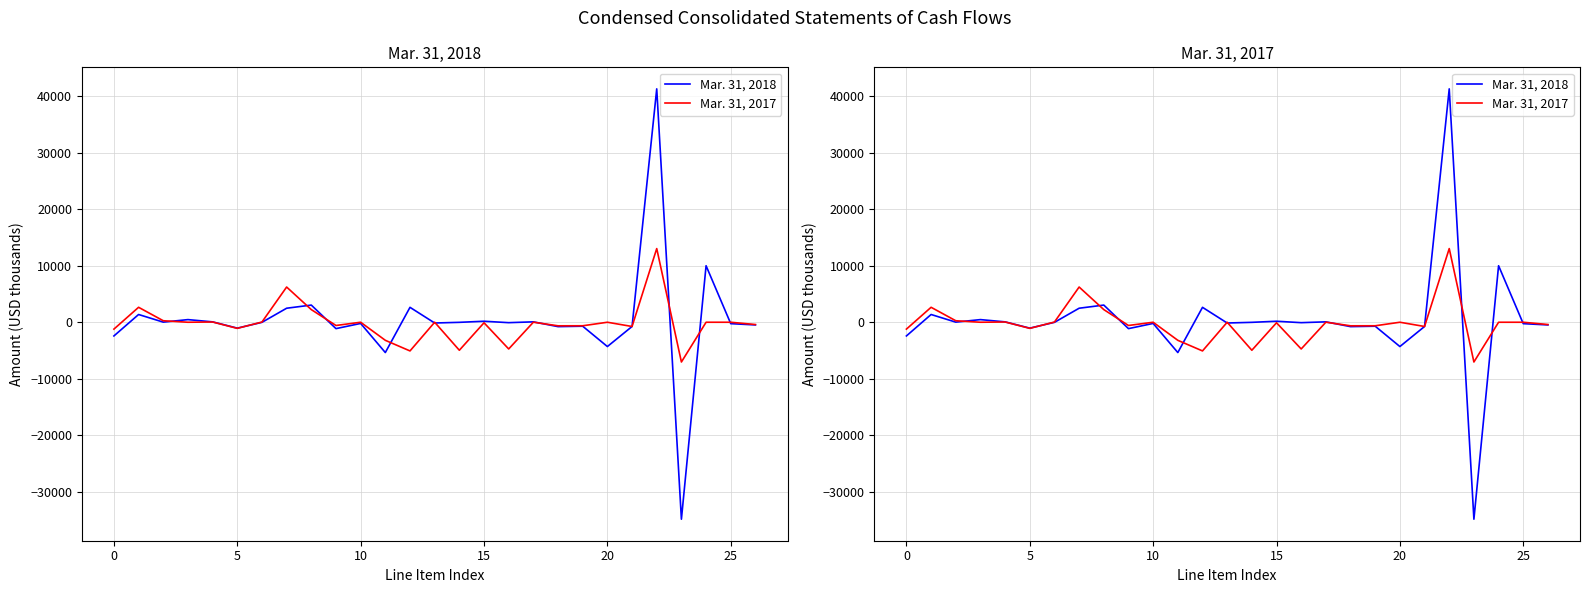

Which has a higher value, 17 or 25?

17